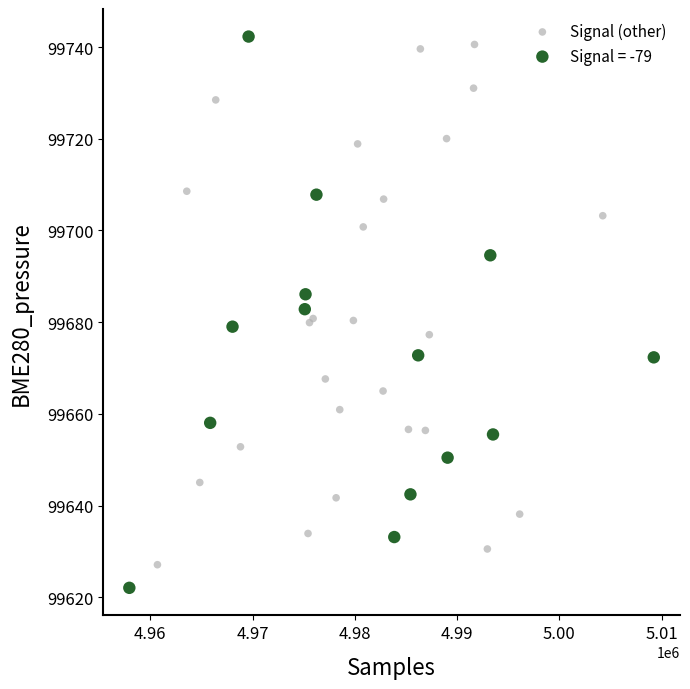

What are all the series names shown in the legend?

Signal (other), Signal = -79